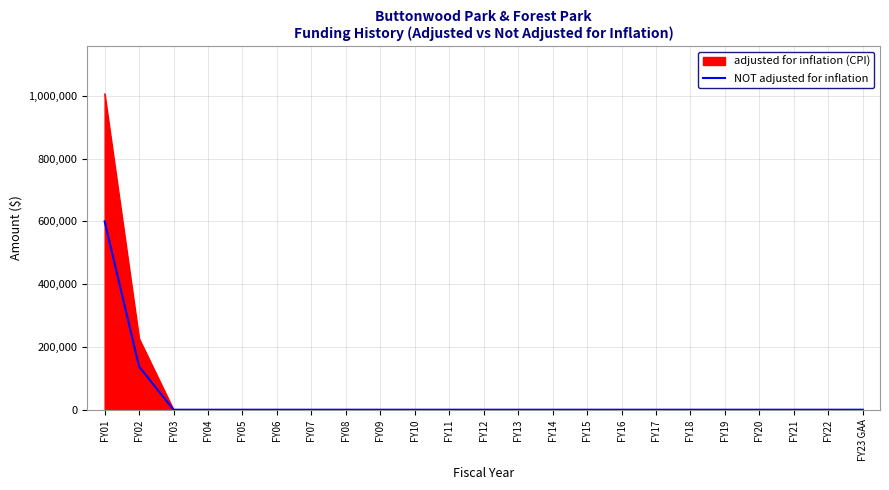

At which label is adjusted for inflation (CPI) closest to 503422?

FY02